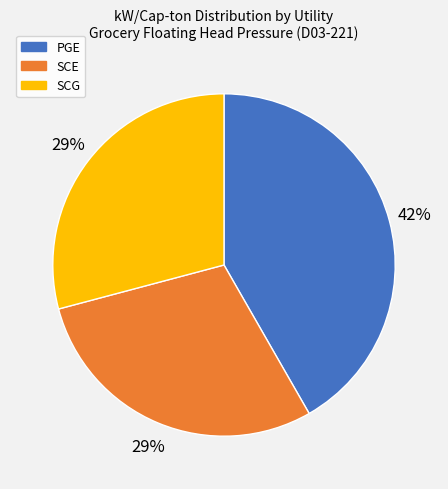

To the nearest percent, what is the difference between the PGE and SCG slice percentages?

13%